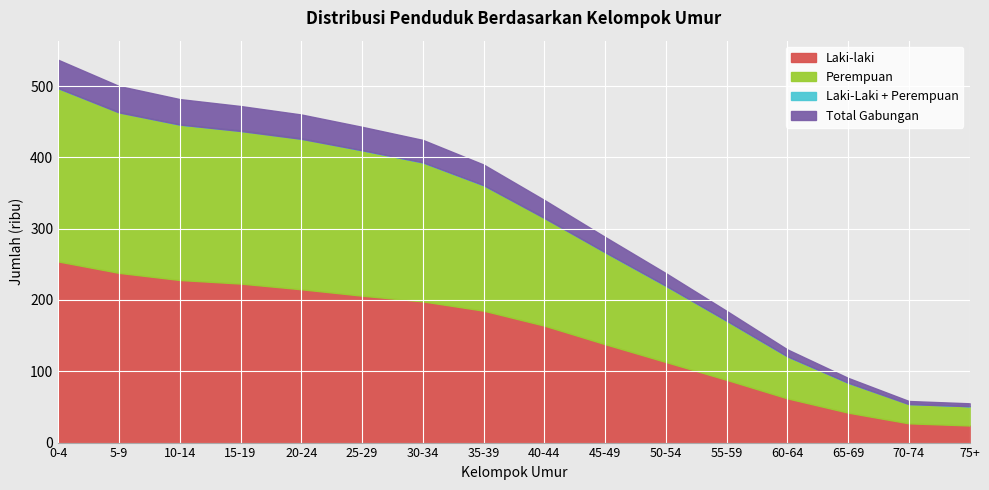

Is it true that Laki-Laki + Perempuan equals 267 at 45-49?

True